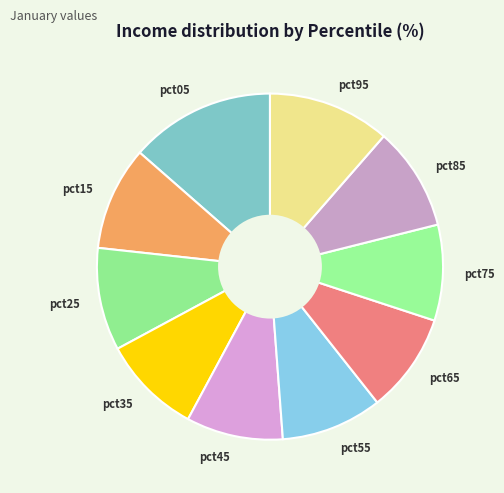

Which slice is the largest?

pct05